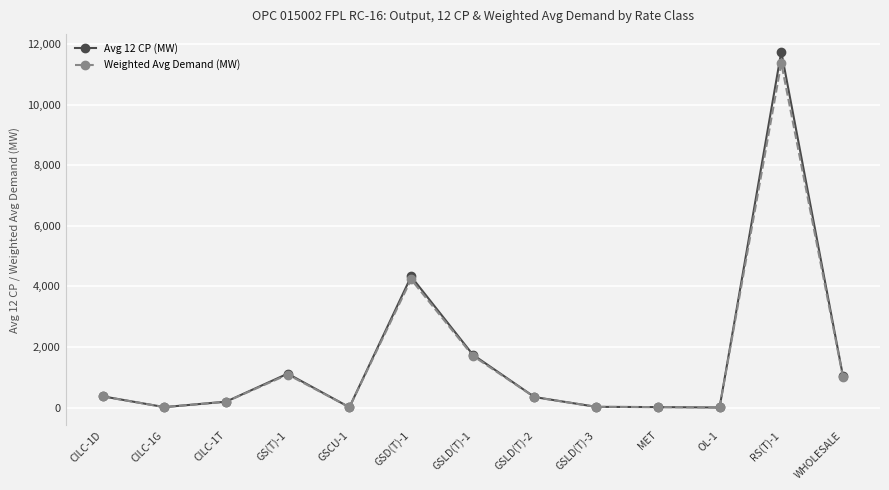

What is the difference between the highest and lowest values at GSLD(T)-2?

3.7